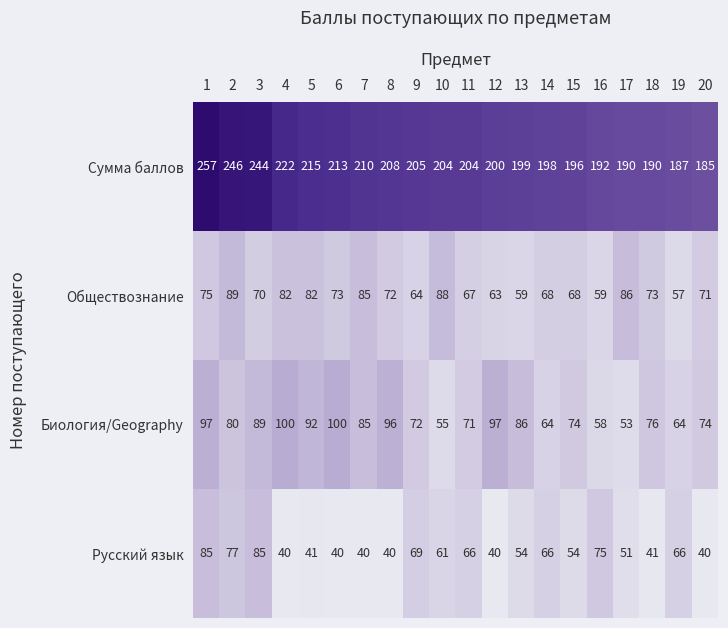

Is it true that Биология/Geography equals 51 at 13?

False